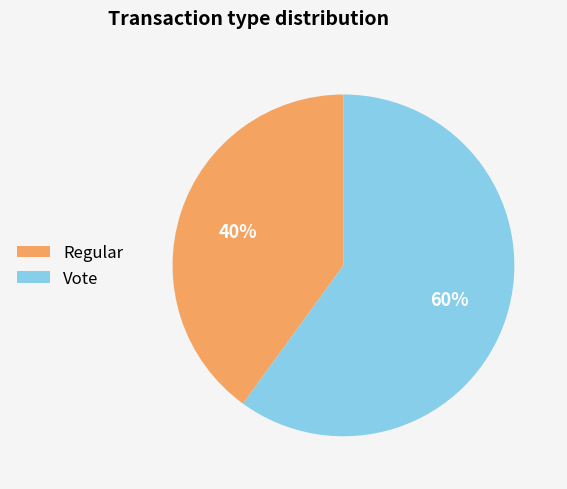

How many segments does this pie chart have?

2